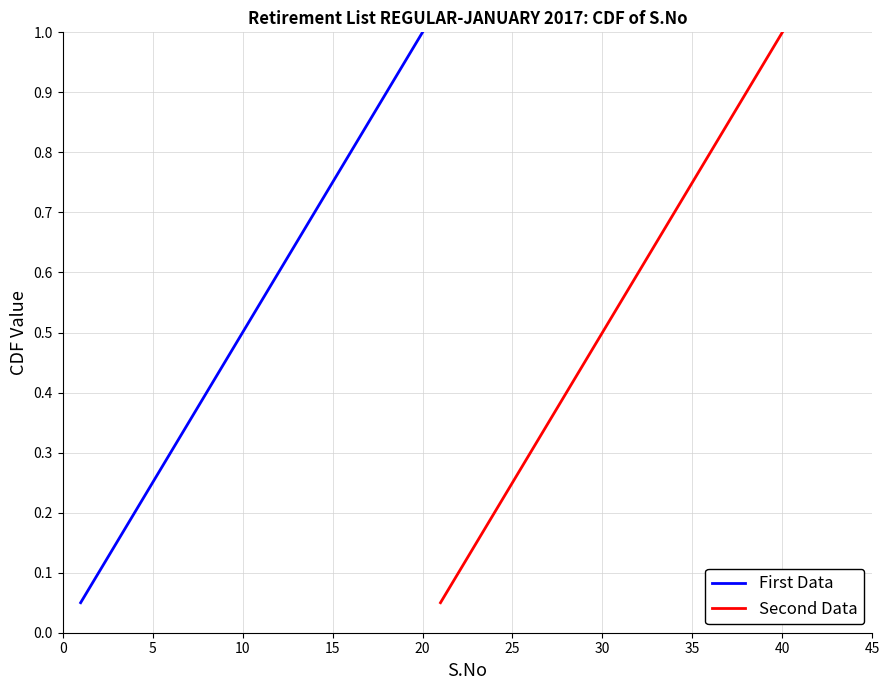

True or false: Second Data and First Data cross at least once.

False